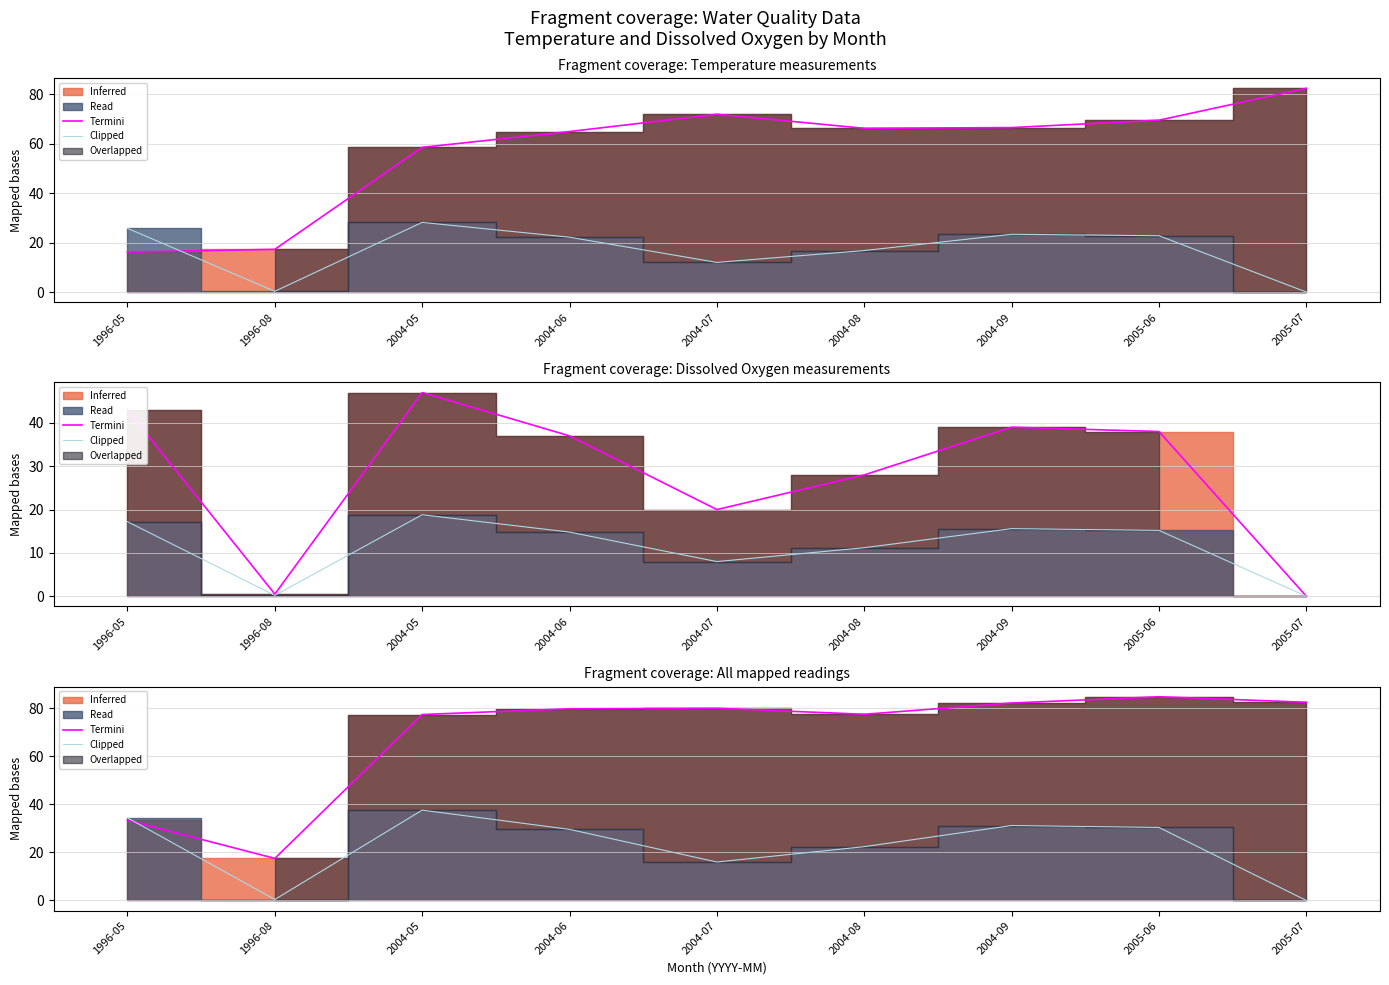

Reading right to left, list all the values displayed in this chart.

Termini: 2005-07=82.5	2005-06=84.8	2004-09=82.2	2004-08=77.5	2004-07=80.0	2004-06=79.8	2004-05=77.4	1996-08=17.5	1996-05=33.4
Clipped: 2005-07=0.0	2005-06=30.4	2004-09=31.2	2004-08=22.4	2004-07=16.0	2004-06=29.6	2004-05=37.6	1996-08=0.4	1996-05=34.4